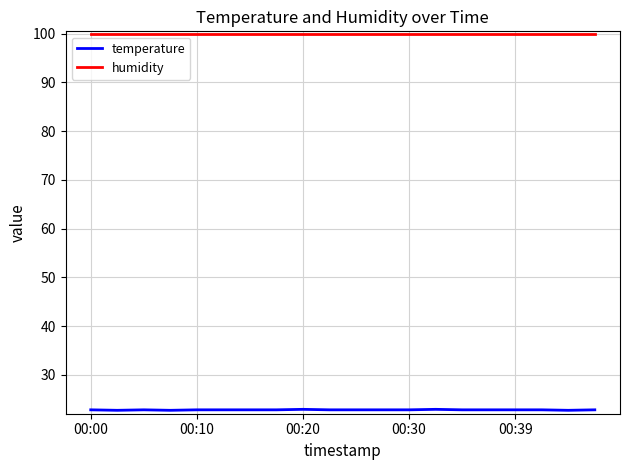

Rank the series by their average value, from highest to lowest.

humidity, temperature